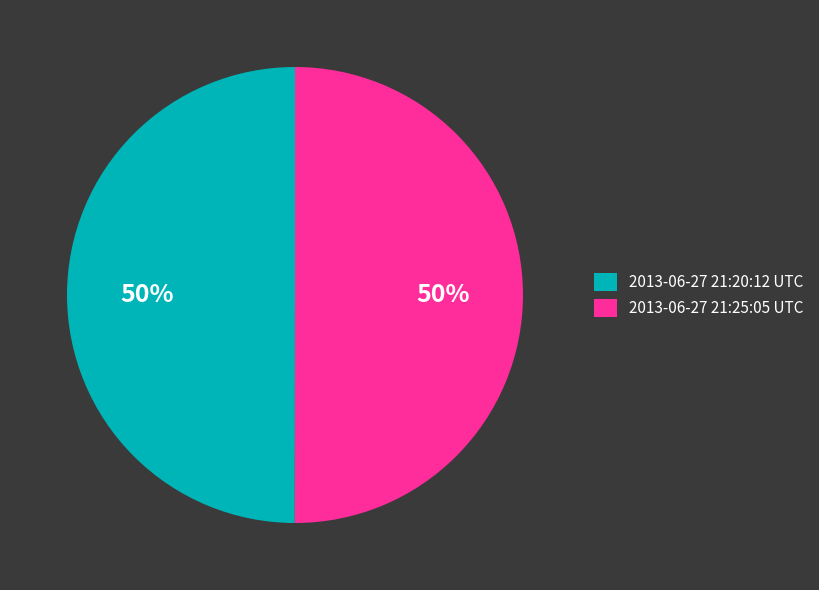

The 2013-06-27 21:20:12 UTC slice represents 50% of the pie. True or false?

True